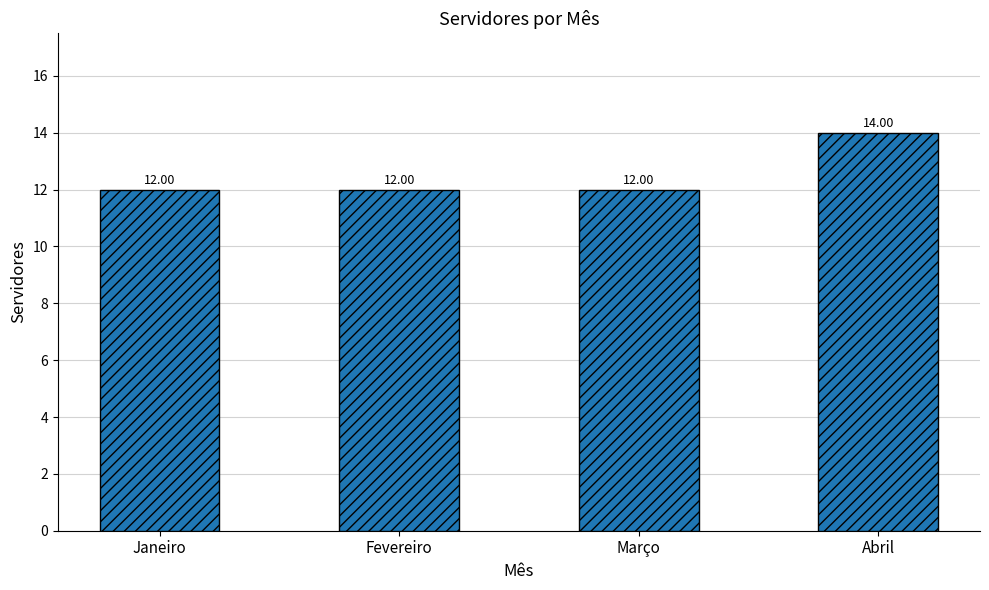

What is the difference between the maximum and minimum values?

2